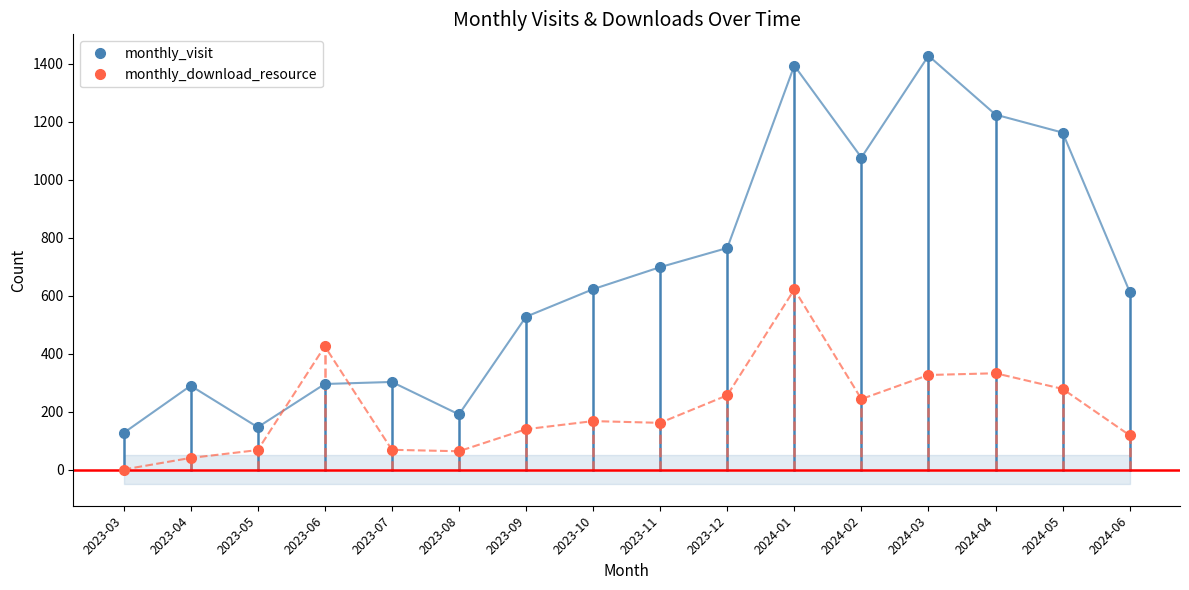

At how many categories does at least one series exceed 539?

9